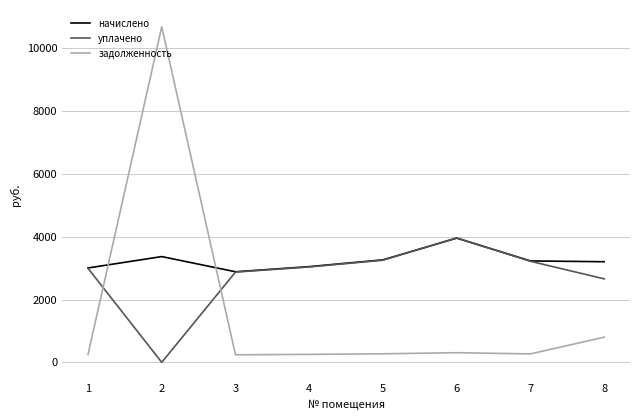

Which category has the lowest value in the начислено series?

3